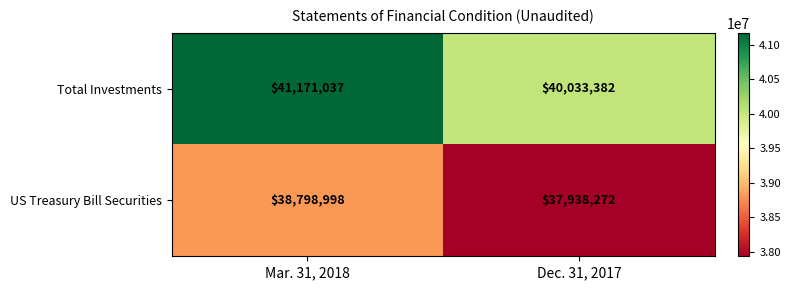

What is the sum of all Total Investments values?

81204419